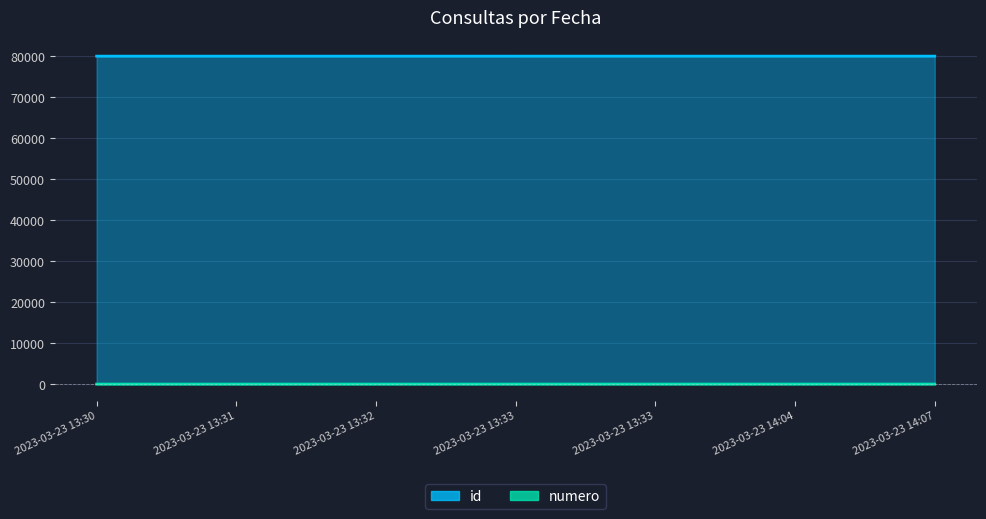

At which label does id first exceed 80028?

2023-03-23 13:33